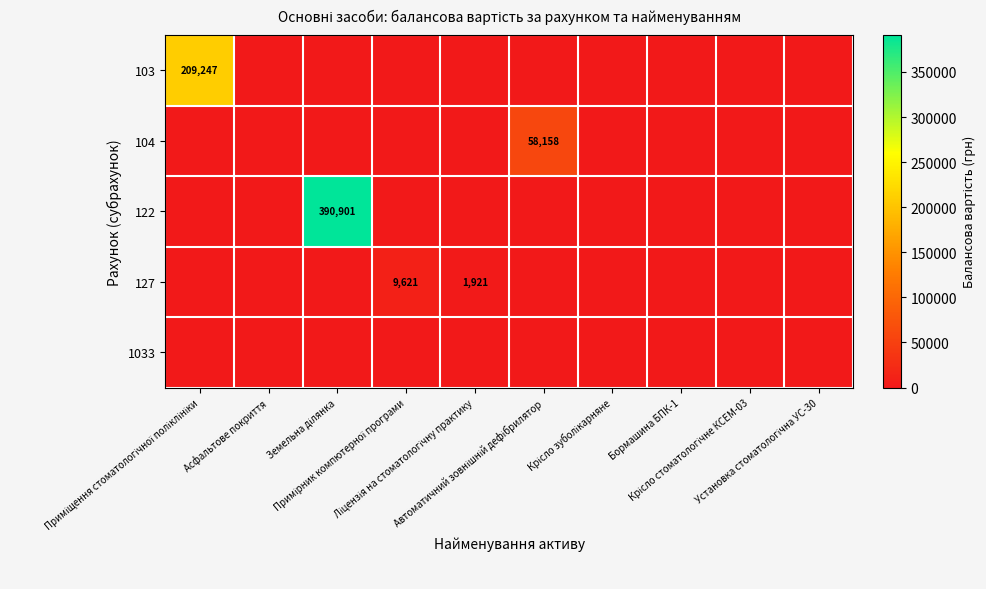

Which series has the largest range (max minus min)?

122